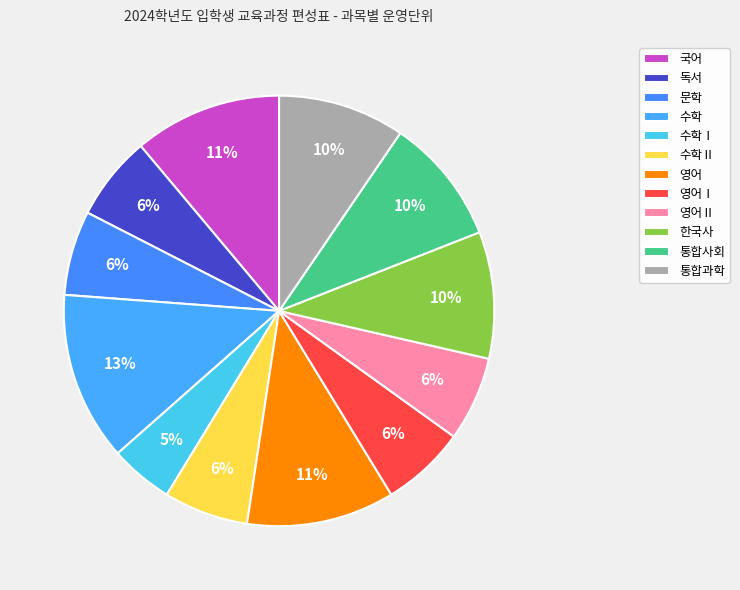

What is the total percentage of 문학 and 한국사?

15.9%